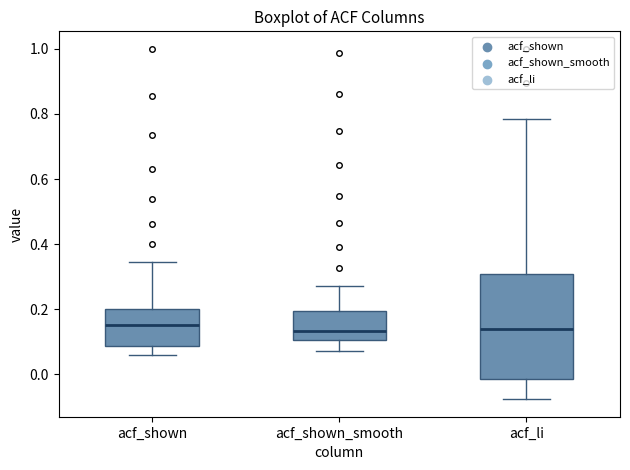

Reading left to right, read every box against the y-axis: the position of its median line, the range the box covers, and the ends of its whiskers. The values are not printed on the chart, so give them approximately, as read against the axis.

acf_shown: median 0.16, box 0.08 to 0.20, whiskers 0.06 to 0.34
acf_shown_smooth: median 0.14, box 0.10 to 0.20, whiskers 0.08 to 0.28
acf_li: median 0.14, box -0.02 to 0.30, whiskers -0.08 to 0.78